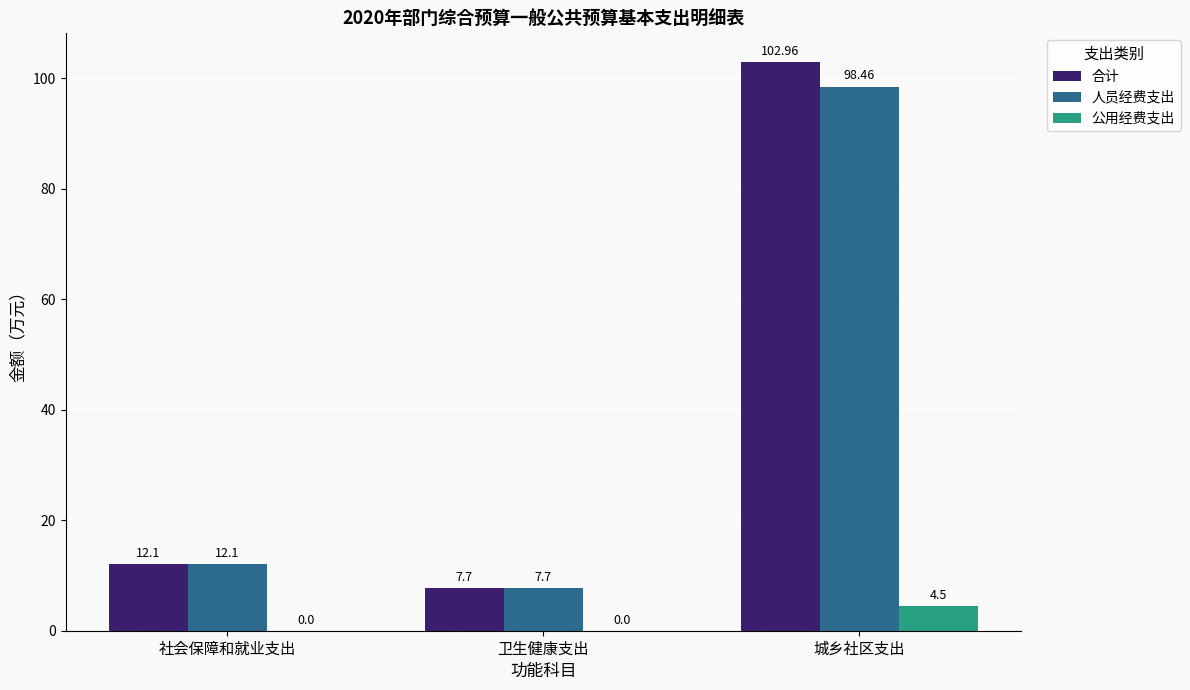

Which category has the highest value across all series?

城乡社区支出